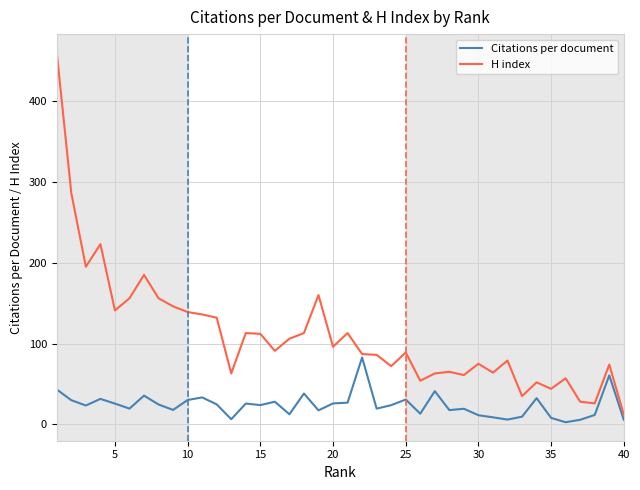

Does the chart have visible grid lines?

Yes